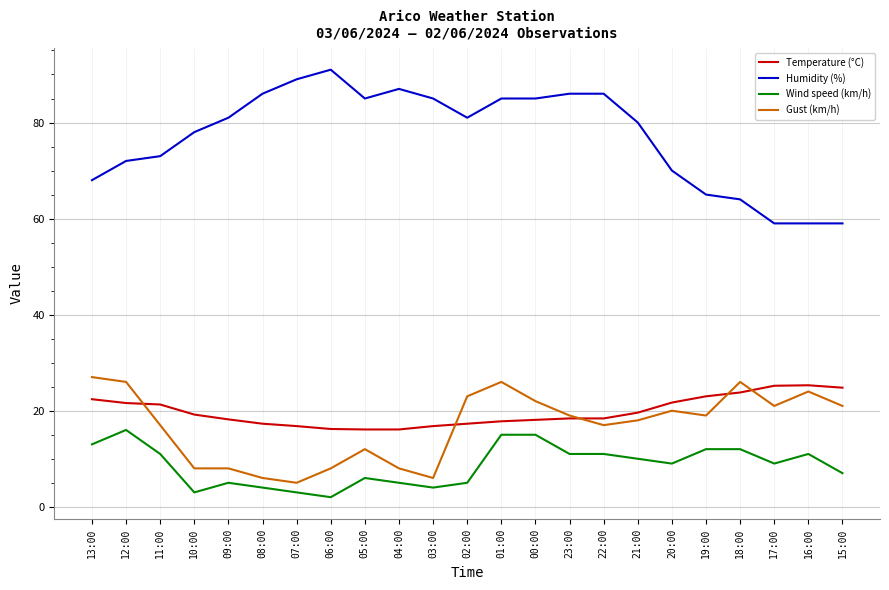

What position from the left is 15:00?

23